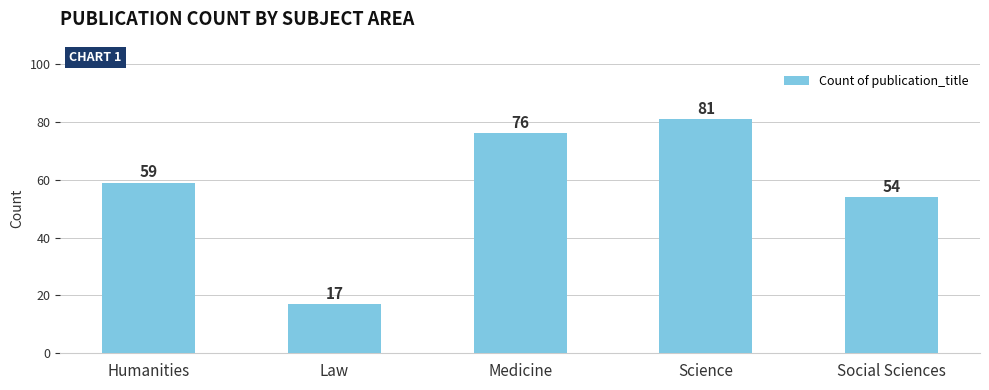

At which label is the value closest to 49?

Social Sciences